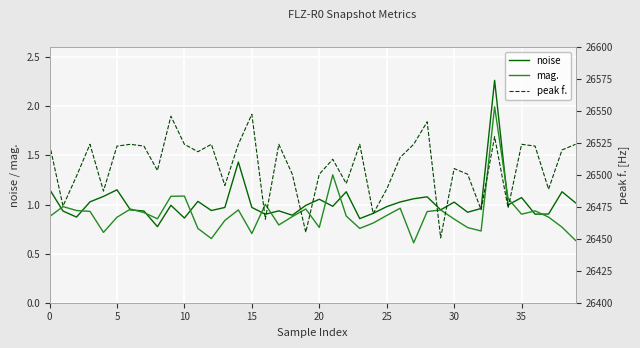

Reading left to right, list all the values displayed in this chart.

noise: 1.2	0.9	0.9	1.0	1.1	1.2	0.9	0.9	0.8	1.0	0.9	1.0	0.9	1.0	1.4	1.0	0.9	0.9	0.9	1.0	1.1	1.0	1.1	0.9	0.9	1.0	1.0	1.1	1.1	0.9	1.0	0.9	1.0	2.3	1.0	1.1	0.9	0.9	1.1	1.0
mag.: 0.9	1.0	0.9	0.9	0.7	0.9	1.0	0.9	0.9	1.1	1.1	0.8	0.7	0.8	0.9	0.7	1.0	0.8	0.9	1.0	0.8	1.3	0.9	0.8	0.8	0.9	1.0	0.6	0.9	0.9	0.9	0.8	0.7	2.0	1.1	0.9	0.9	0.9	0.8	0.6
peak f.: 26523.9	26475.6	26499.0	26523.9	26487.3	26522.5	26523.9	26522.5	26503.4	26545.9	26523.9	26518.1	26523.9	26491.7	26523.9	26547.4	26465.3	26523.9	26500.5	26455.1	26500.5	26512.2	26493.2	26523.9	26469.7	26488.8	26513.7	26523.9	26541.5	26450.7	26504.9	26500.5	26472.7	26529.8	26474.1	26523.9	26522.5	26488.8	26519.5	26523.9